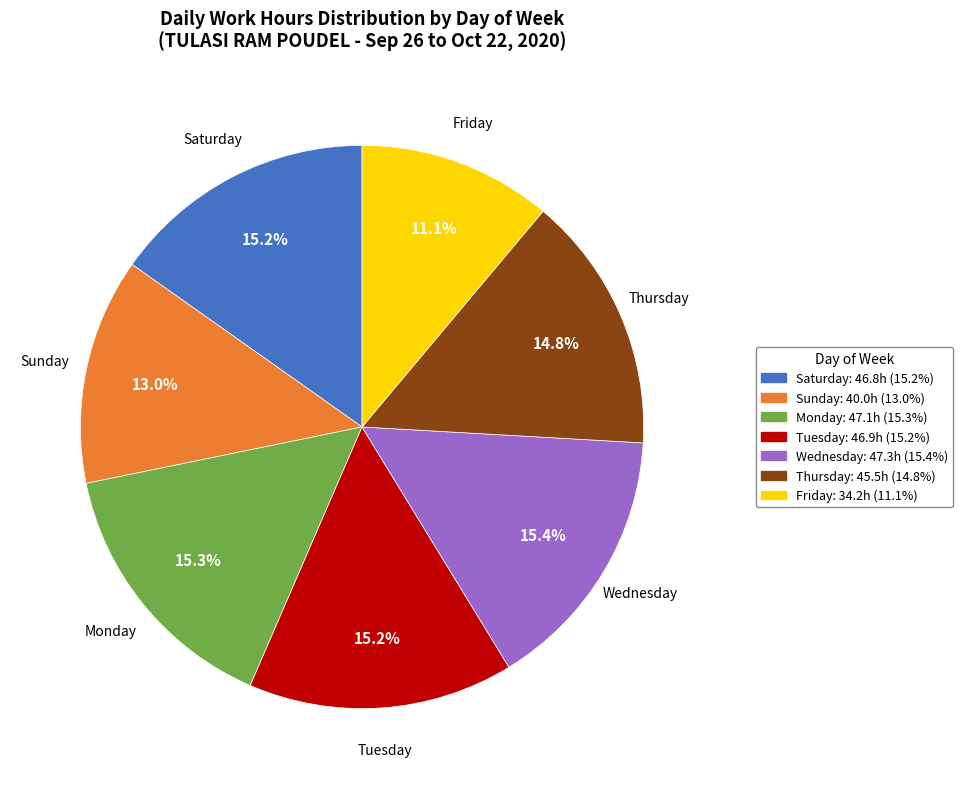

Is there a majority slice in this chart?

No